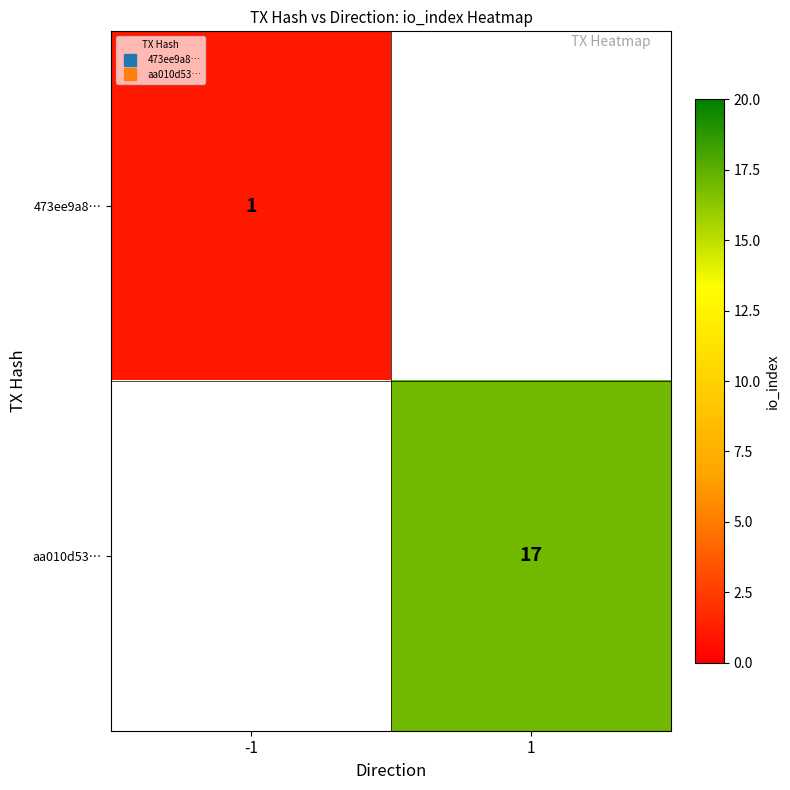

How many data points does each series have?

2